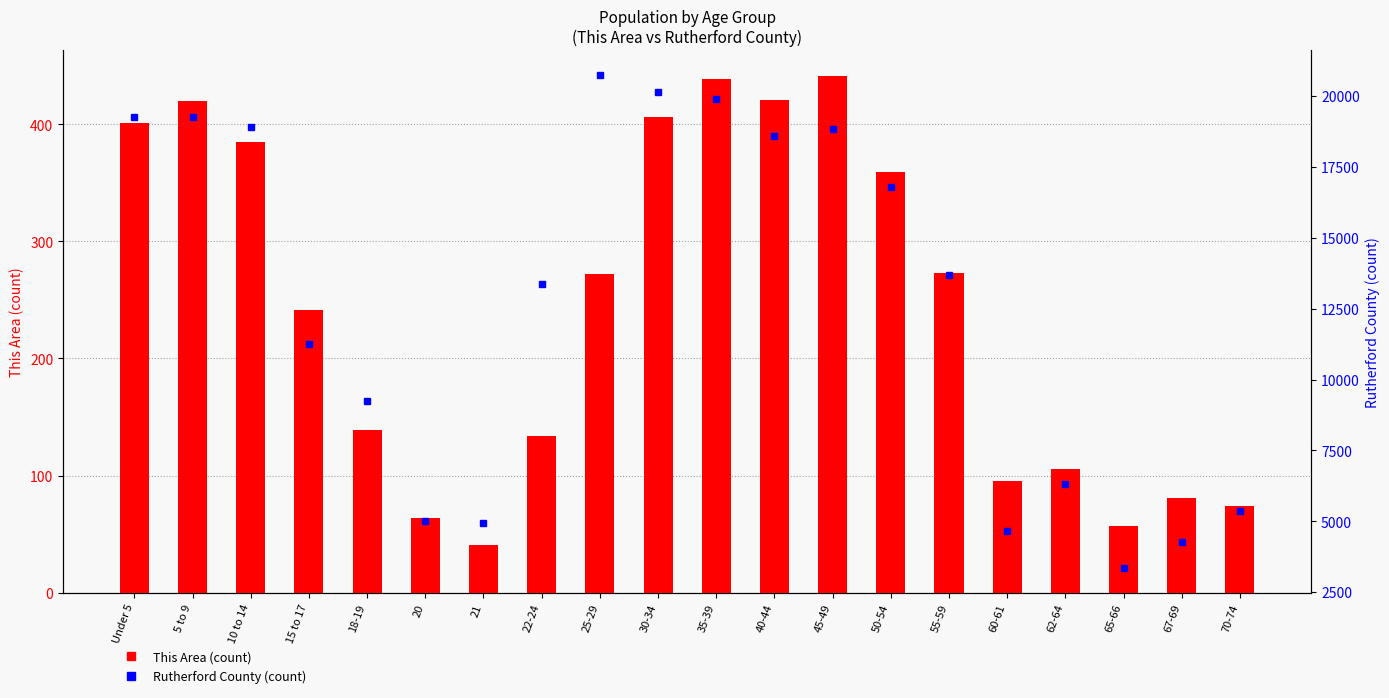

Where is This Area (count) nearest to the value 241?

15 to 17